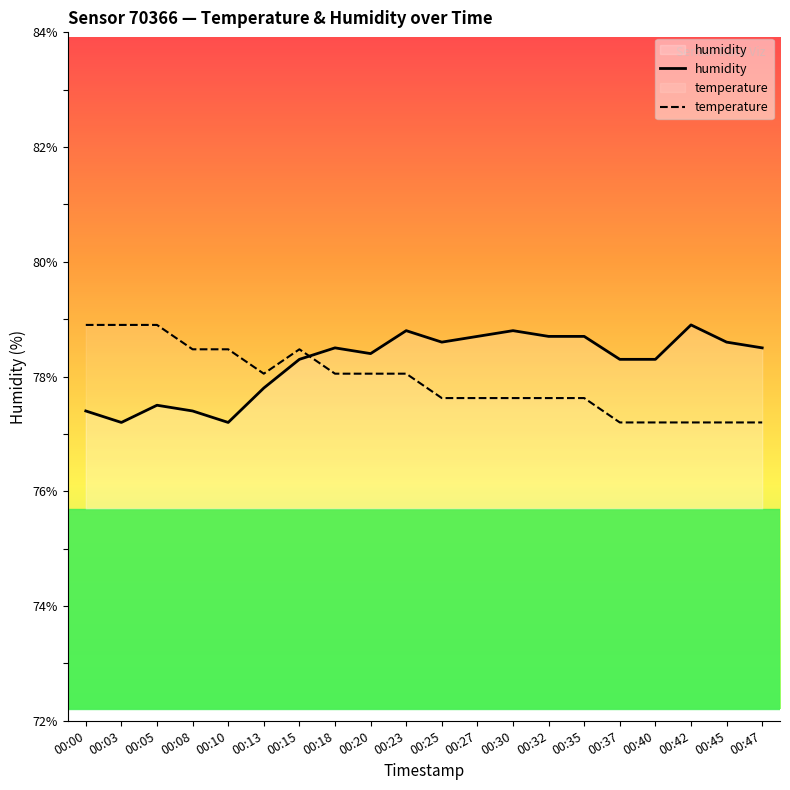

List the labels in order of humidity value, largest first.

00:42, 00:23, 00:30, 00:27, 00:32, 00:35, 00:25, 00:45, 00:18, 00:47, 00:20, 00:15, 00:37, 00:40, 00:13, 00:05, 00:00, 00:08, 00:03, 00:10